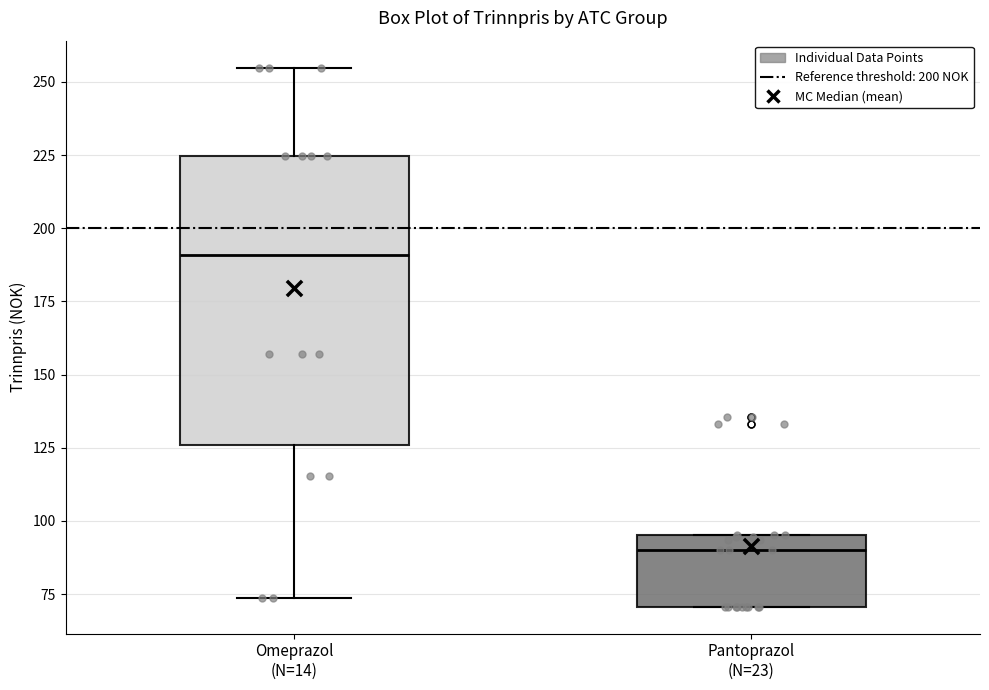

Reading left to right, transcribe this box plot: for each box, give where its median line is, the range the box spans, and where its two whiskers end, as read against the y-axis. The values are not printed on the chart, so give them approximately, as read against the axis.

Omeprazol (N=14): median 190, box 125 to 225, whiskers 75 to 255
Pantoprazol (N=23): median 90, box 70 to 95, whiskers 70 to 95